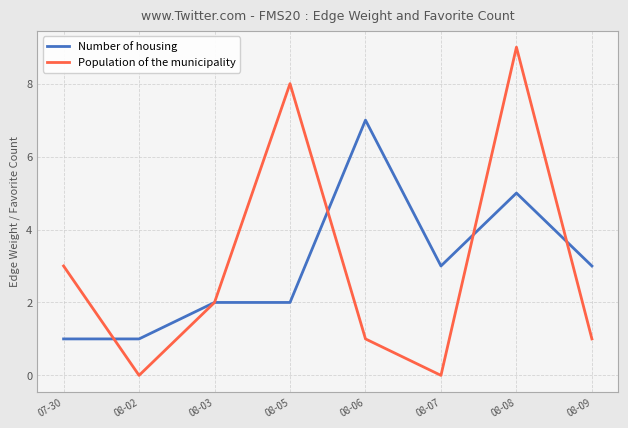

At which category does Population of the municipality reach its first local peak?

08-05